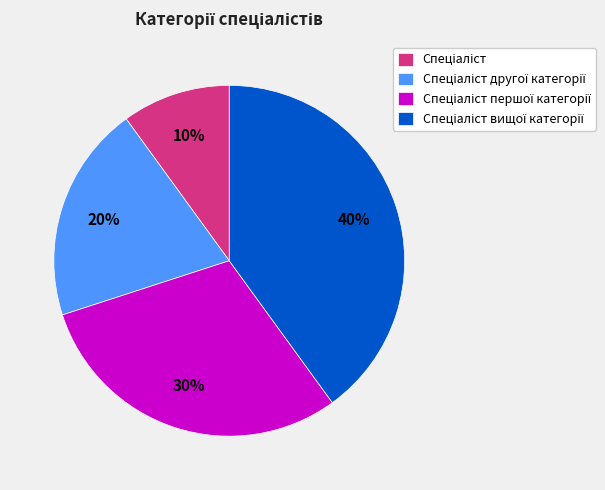

Does any single category account for the majority?

No